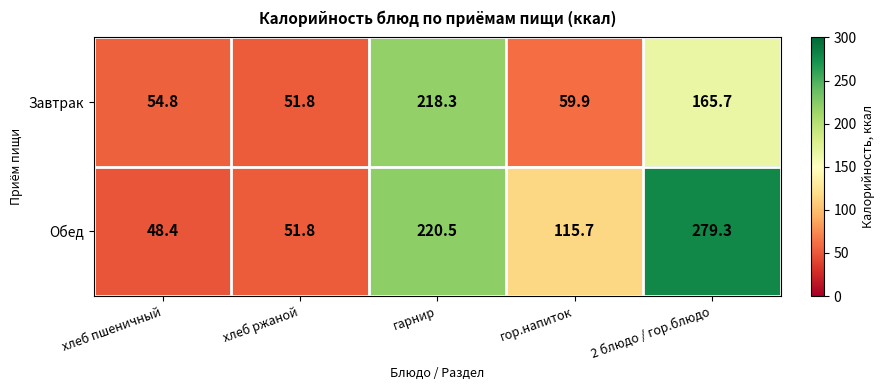

What is the difference between the highest and lowest values at гарнир?

2.2